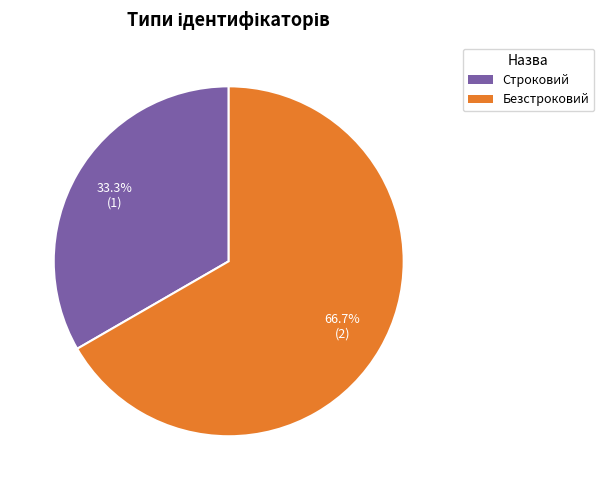

What percentage is the Безстроковий slice, to the nearest percent?

67%